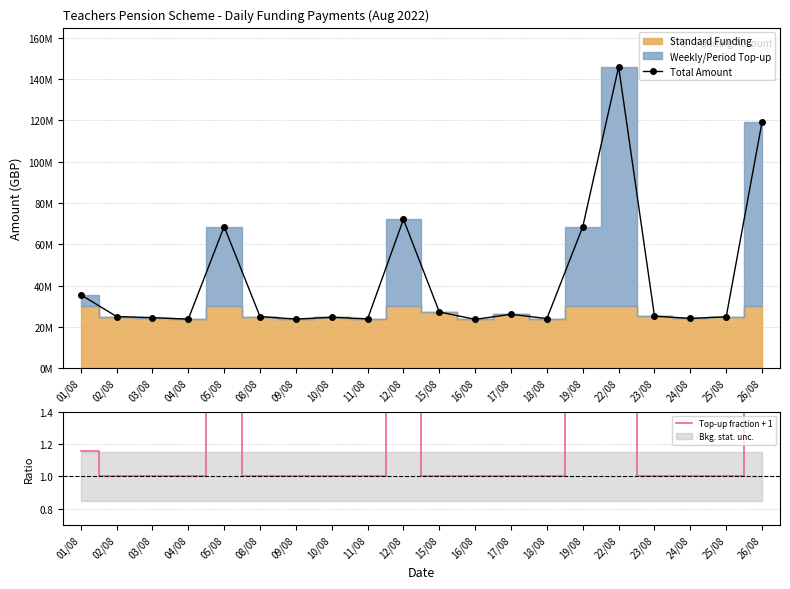

Where is the first local maximum for Top-up fraction + 1?

05/08